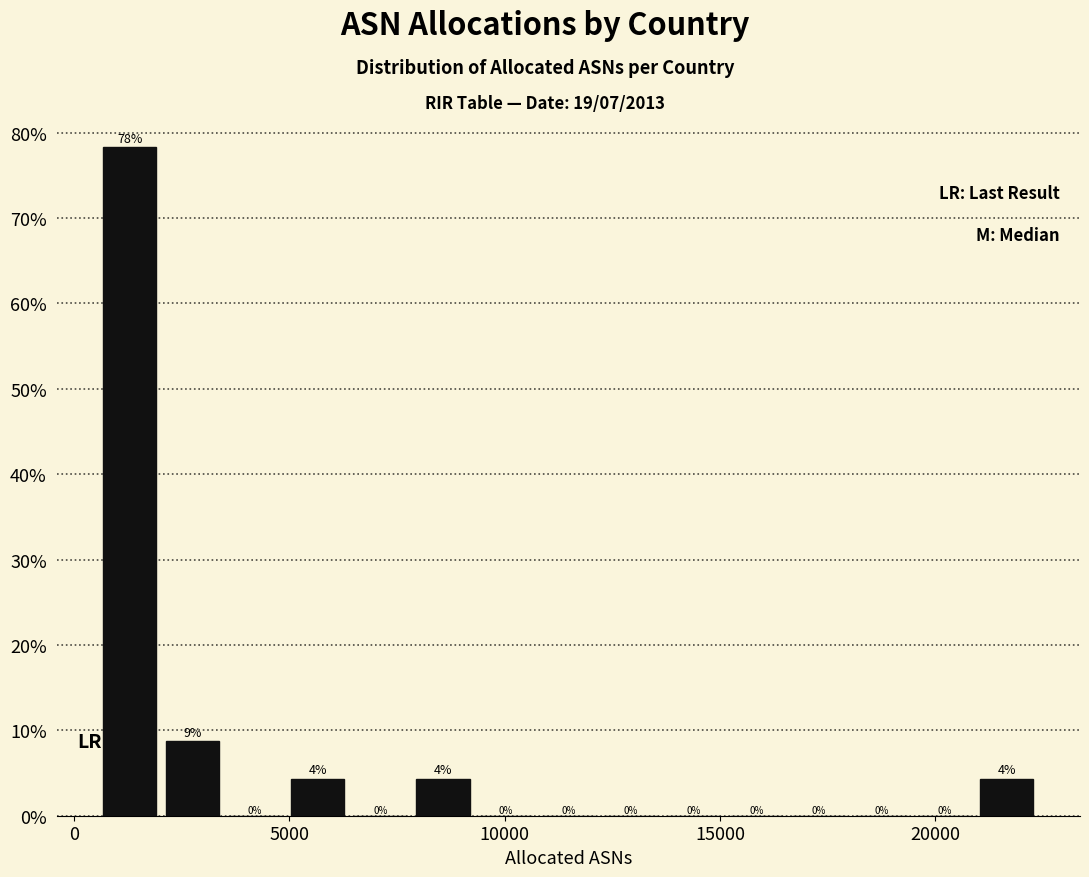

Around what value on the x-axis is the tallest bar? Give the approximate position of its centre, as read against the axis.

1500